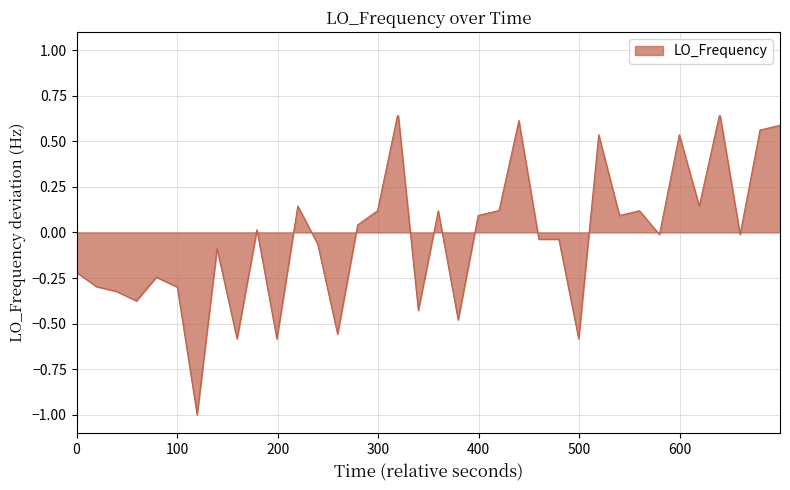

What is the smallest value displayed?

-1.0